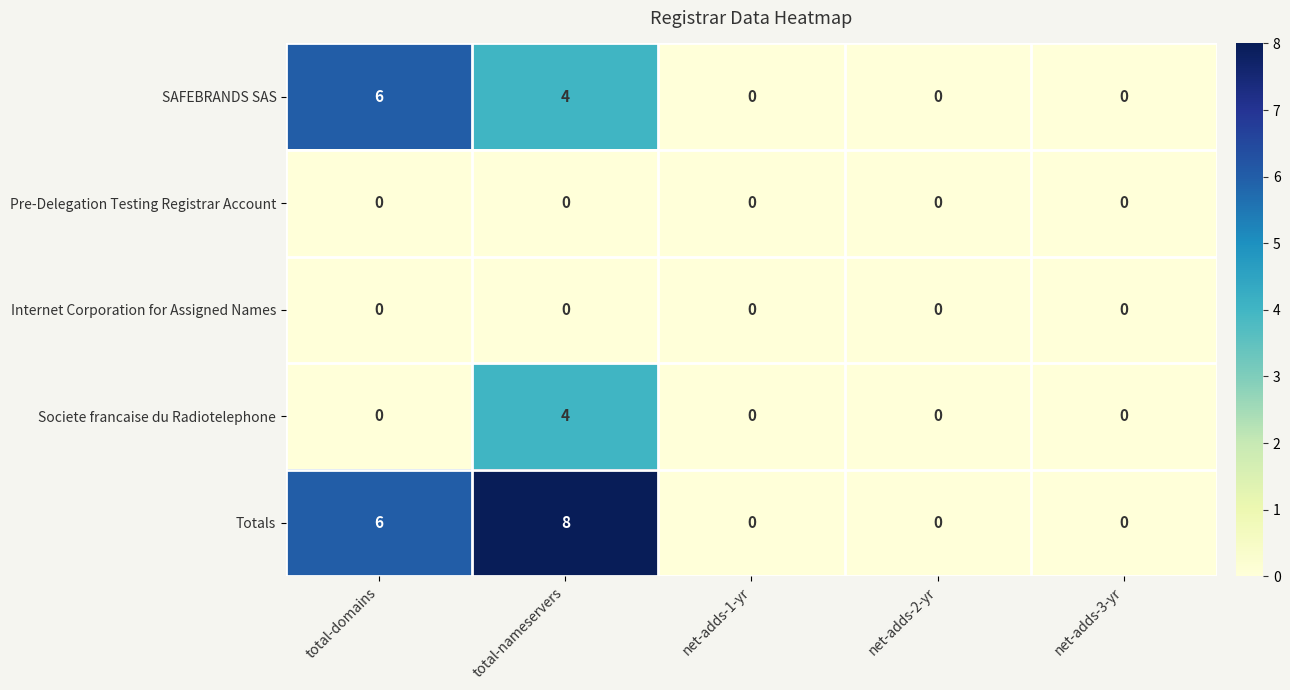

The Internet Corporation for Assigned Names series shows 0 at total-nameservers. True or false?

True